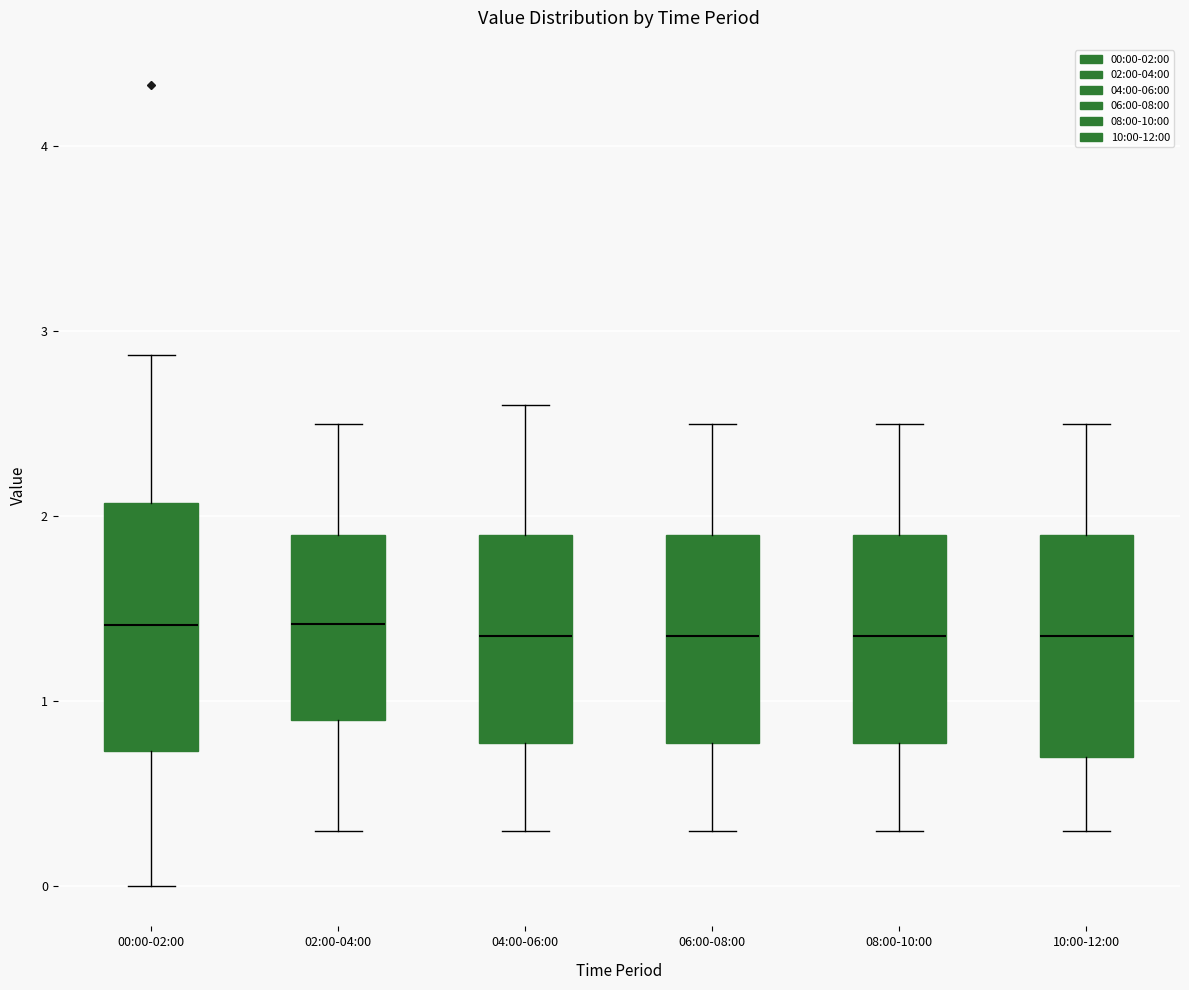

Reading left to right, transcribe this box plot: for each box, give where its median line is, the range the box spans, and where its two whiskers end, as read against the y-axis. The values are not printed on the chart, so give them approximately, as read against the axis.

00:00-02:00: median 1.4, box 0.7 to 2.1, whiskers 0.0 to 2.9
02:00-04:00: median 1.4, box 0.9 to 1.9, whiskers 0.3 to 2.5
04:00-06:00: median 1.4, box 0.8 to 1.9, whiskers 0.3 to 2.6
06:00-08:00: median 1.4, box 0.8 to 1.9, whiskers 0.3 to 2.5
08:00-10:00: median 1.4, box 0.8 to 1.9, whiskers 0.3 to 2.5
10:00-12:00: median 1.4, box 0.7 to 1.9, whiskers 0.3 to 2.5